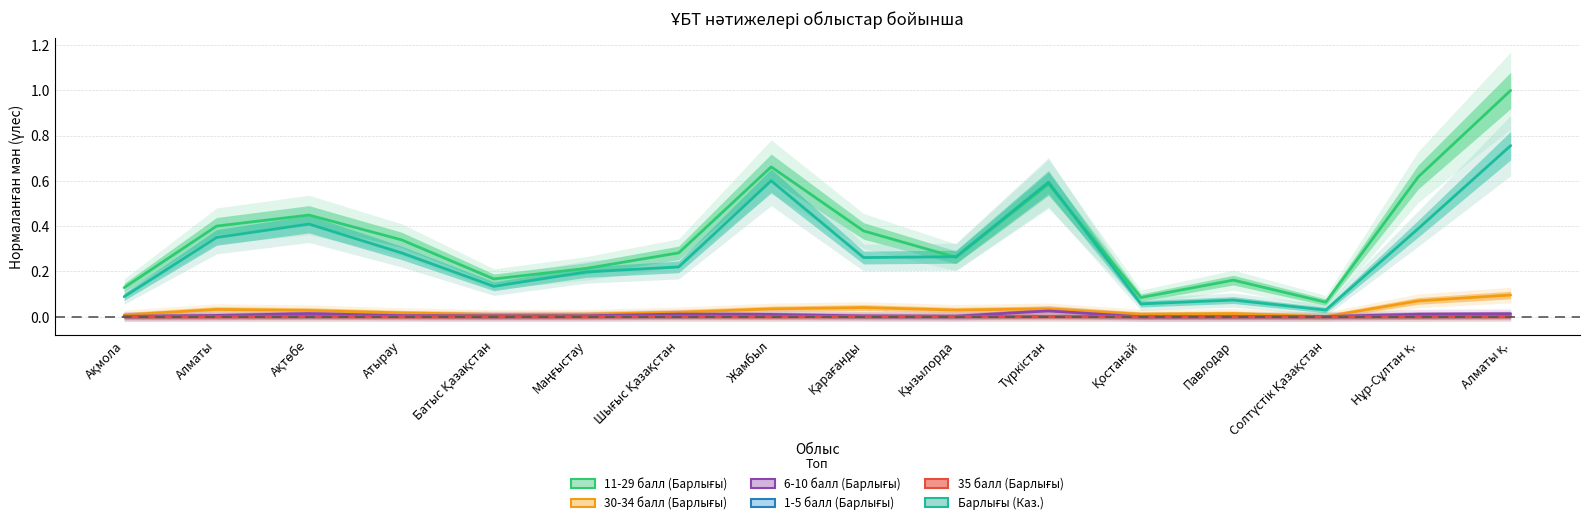

What position from the left is Қарағанды?

9